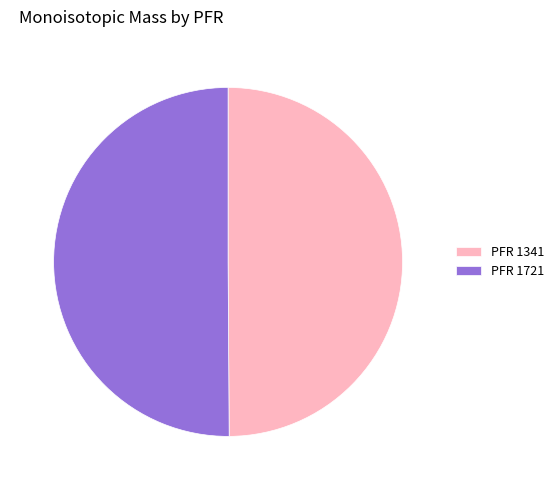

Is the sum of PFR 1721 and PFR 1341 greater than half?

Yes